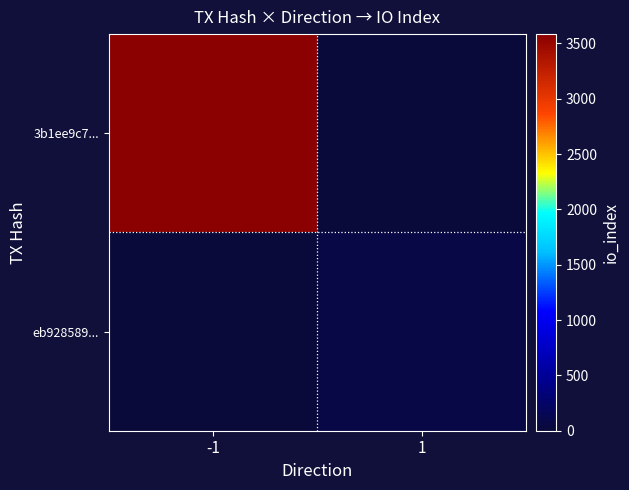

Which series has the largest total across all categories?

3b1ee9c7...